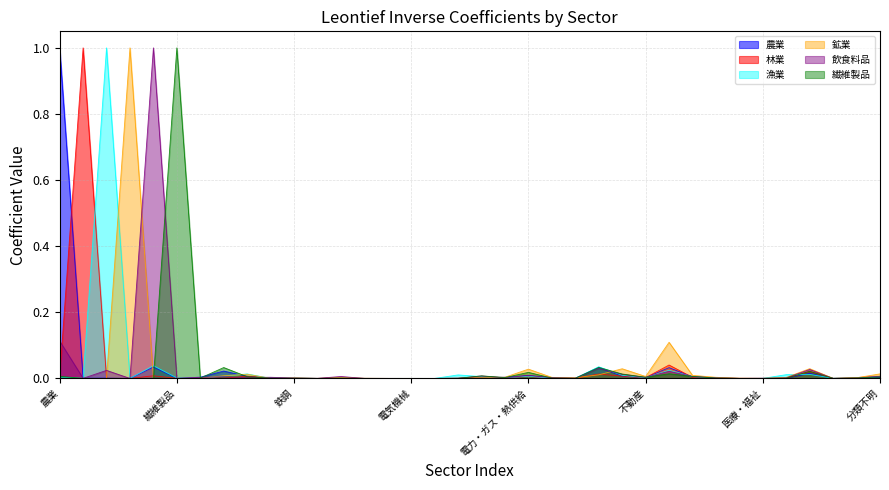

Does the chart display data point markers on the line(s)?

No